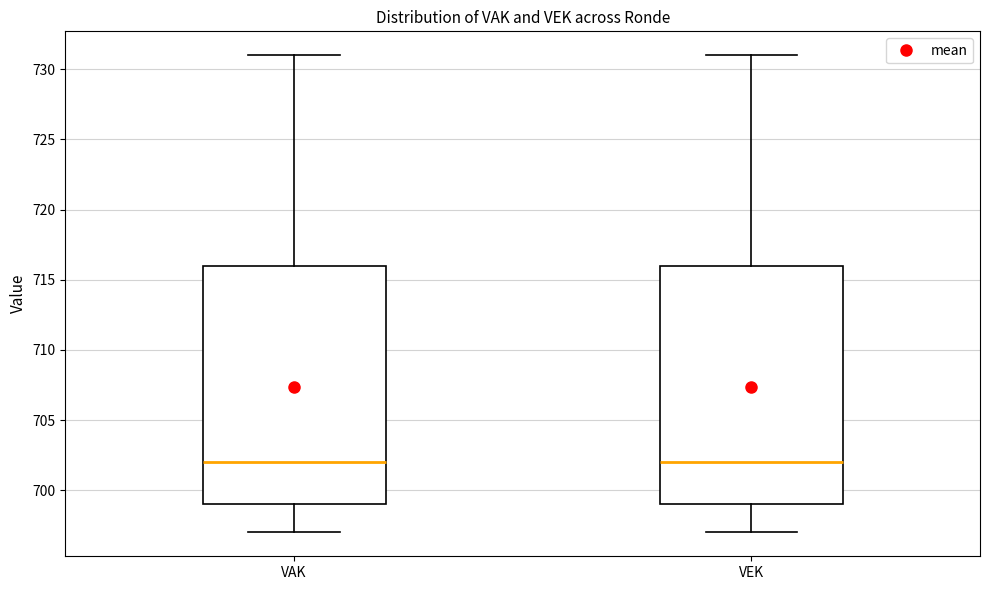

Reading left to right, transcribe this box plot: for each box, give where its median line is, the range the box spans, and where its two whiskers end, as read against the y-axis. The values are not printed on the chart, so give them approximately, as read against the axis.

VAK: median 702, box 699 to 716, whiskers 697 to 731
VEK: median 702, box 699 to 716, whiskers 697 to 731